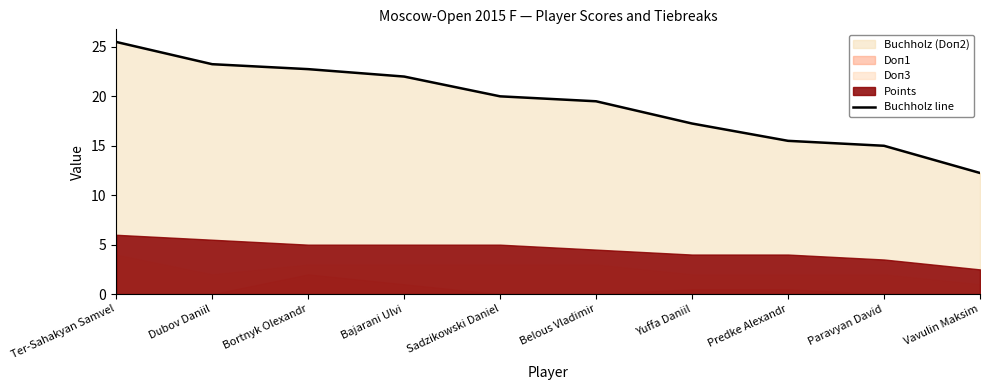

What is the maximum value shown in the chart?

25.5